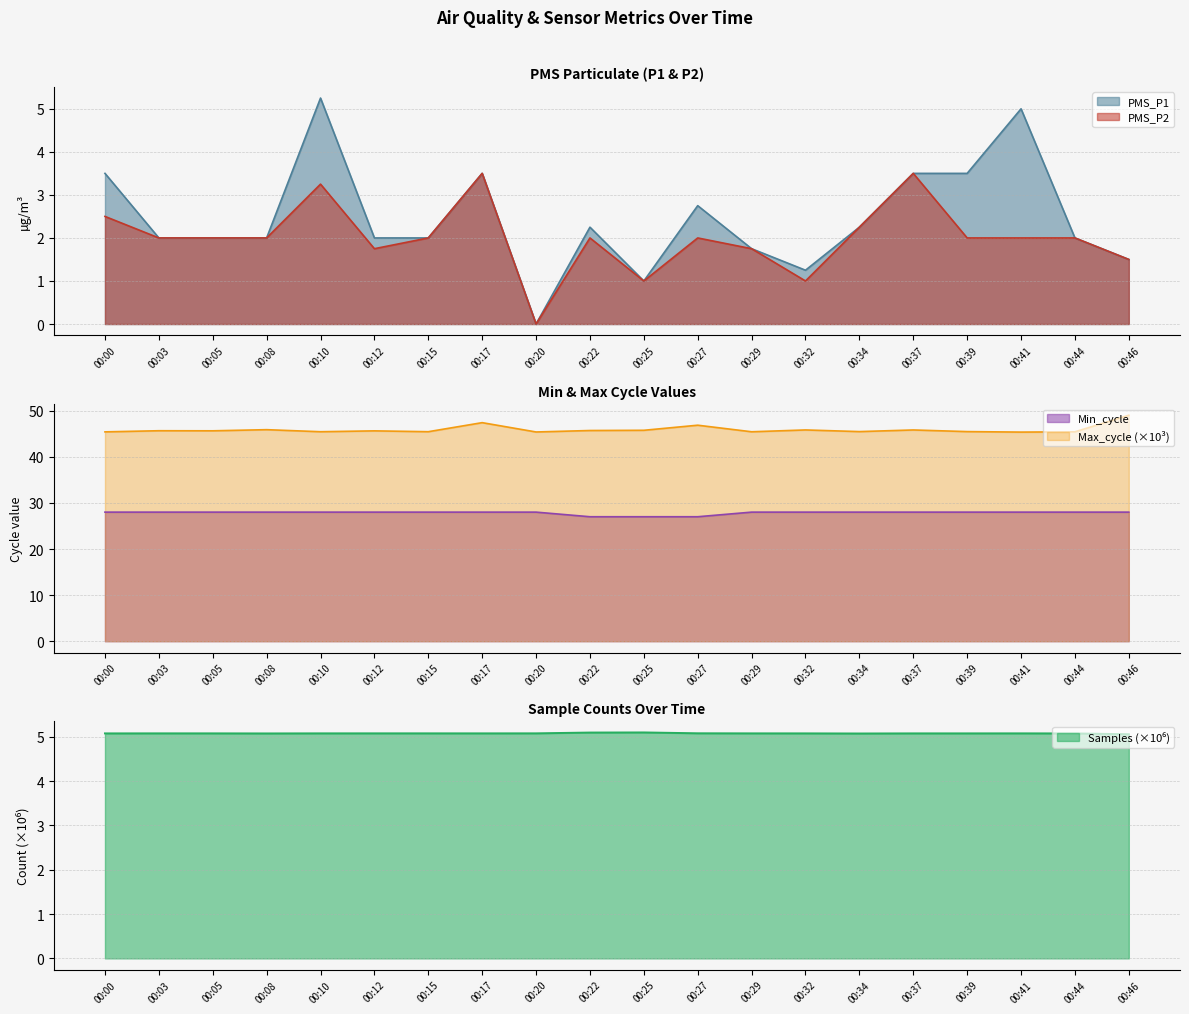

How many data points does each series have?

20